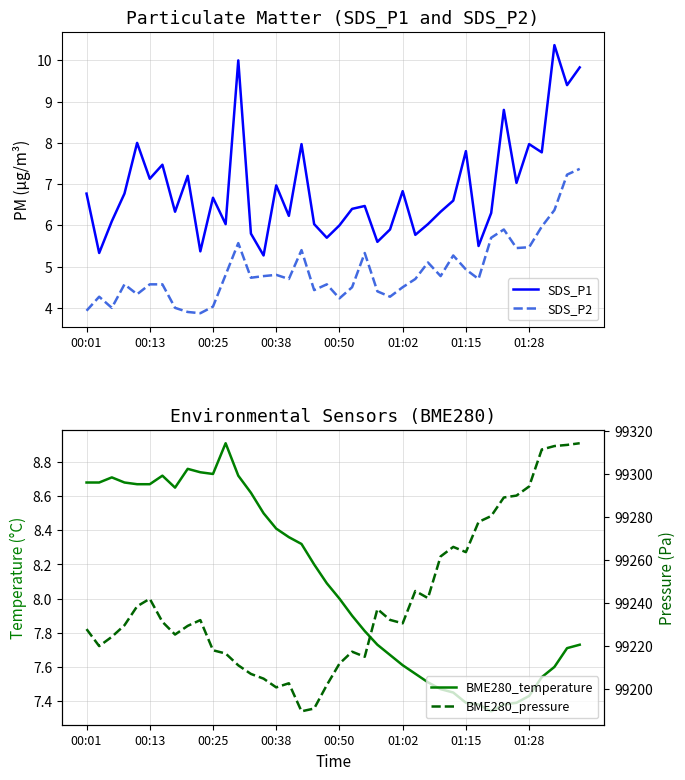

Count the number of data series in this chart.

4